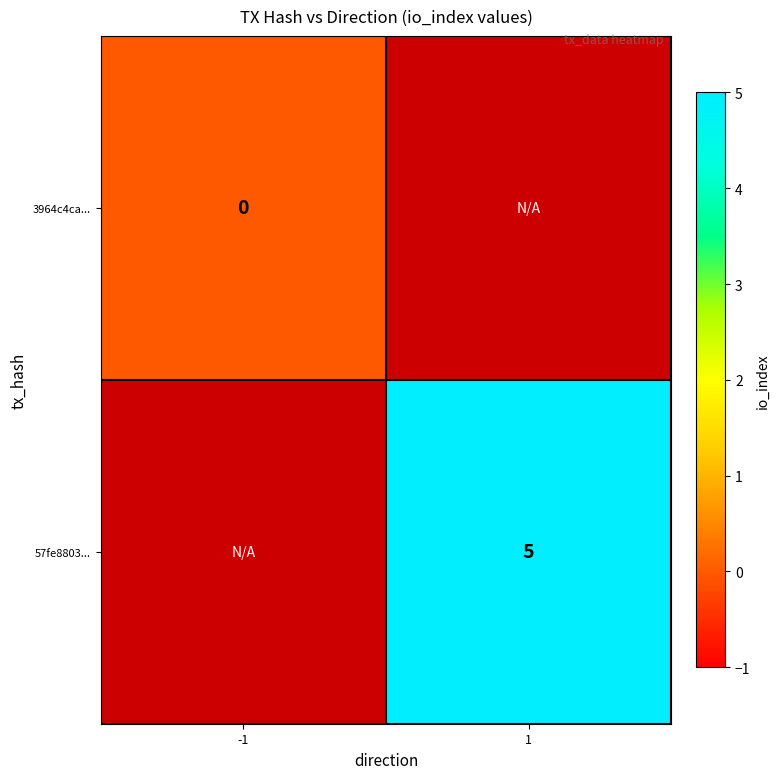

Is it true that 57fe8803... equals 2 at 1?

False